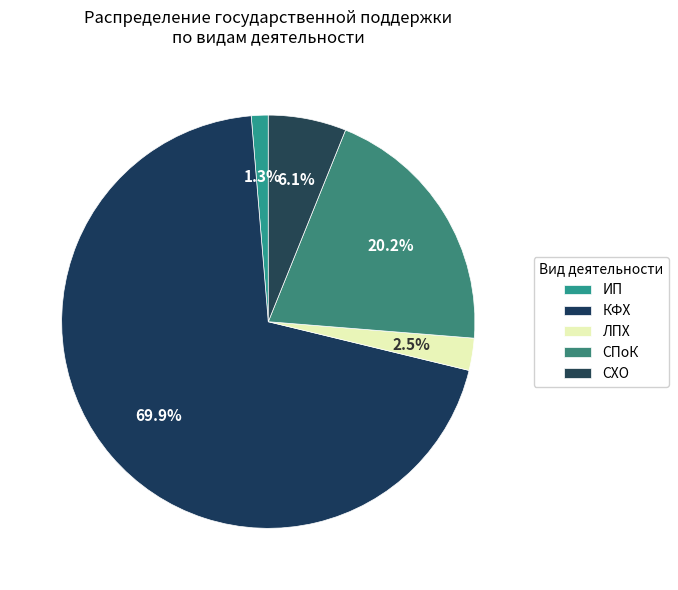

What is the change in value from КФХ to СХО?

-45537.1